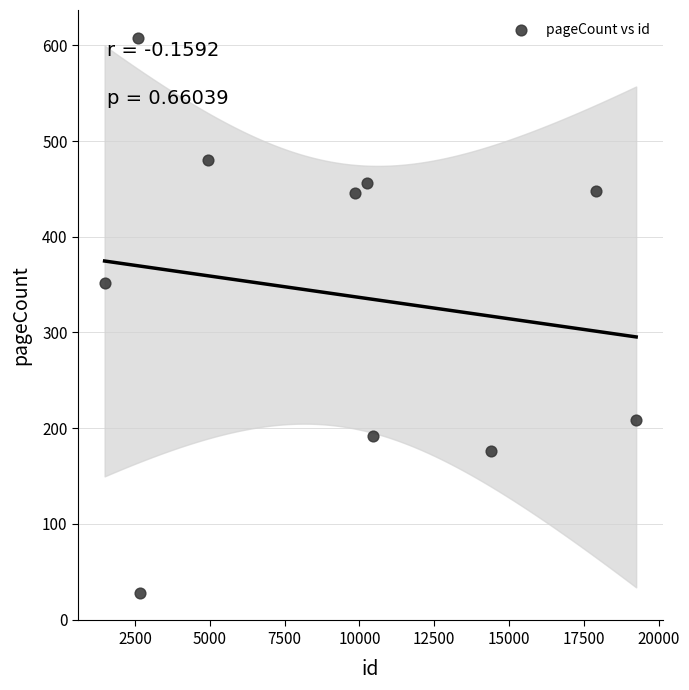

What Y value in the scatter plot is closest to 318?

352